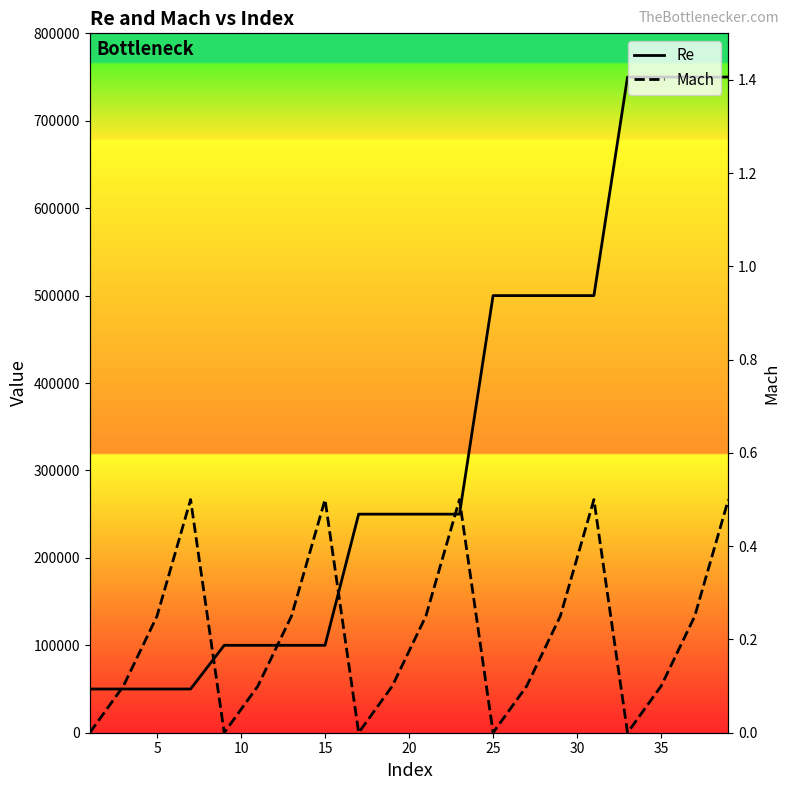

What is the difference between the second highest and second lowest values in the Re series?

700000.0